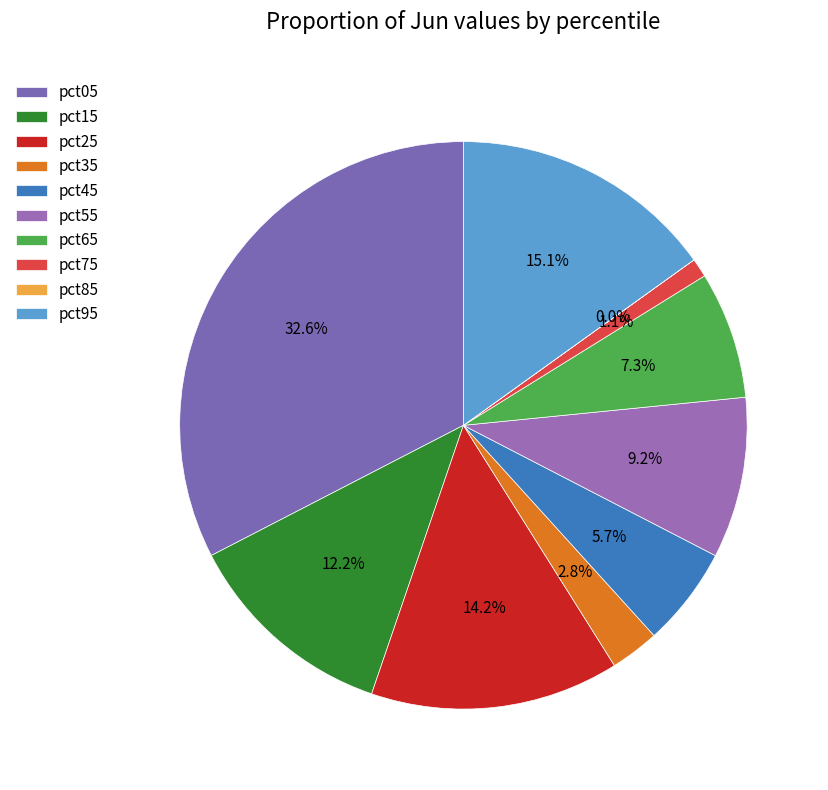

Which category has the biggest portion of the pie?

pct05